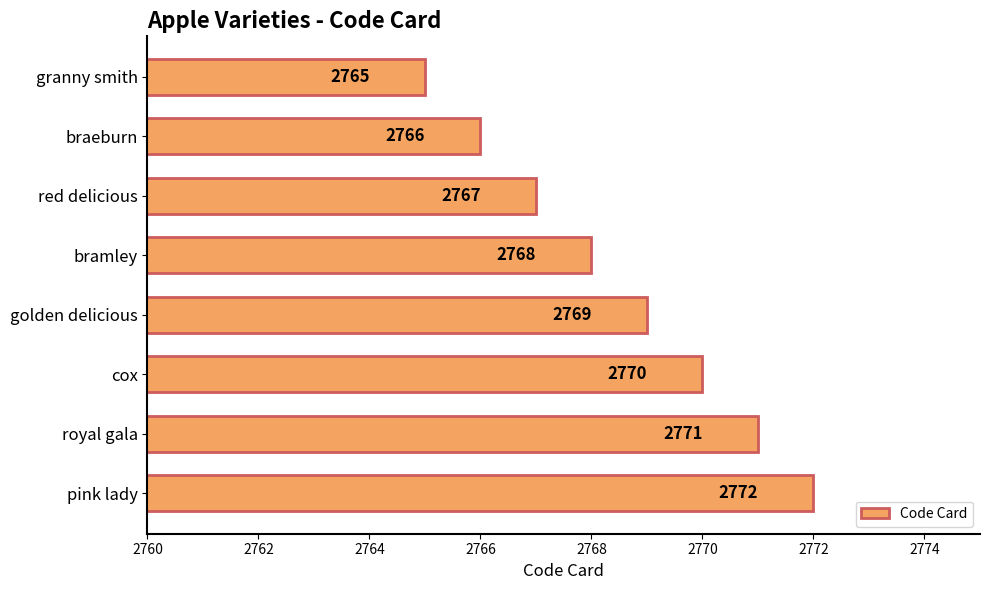

How many bars are there in total?

8